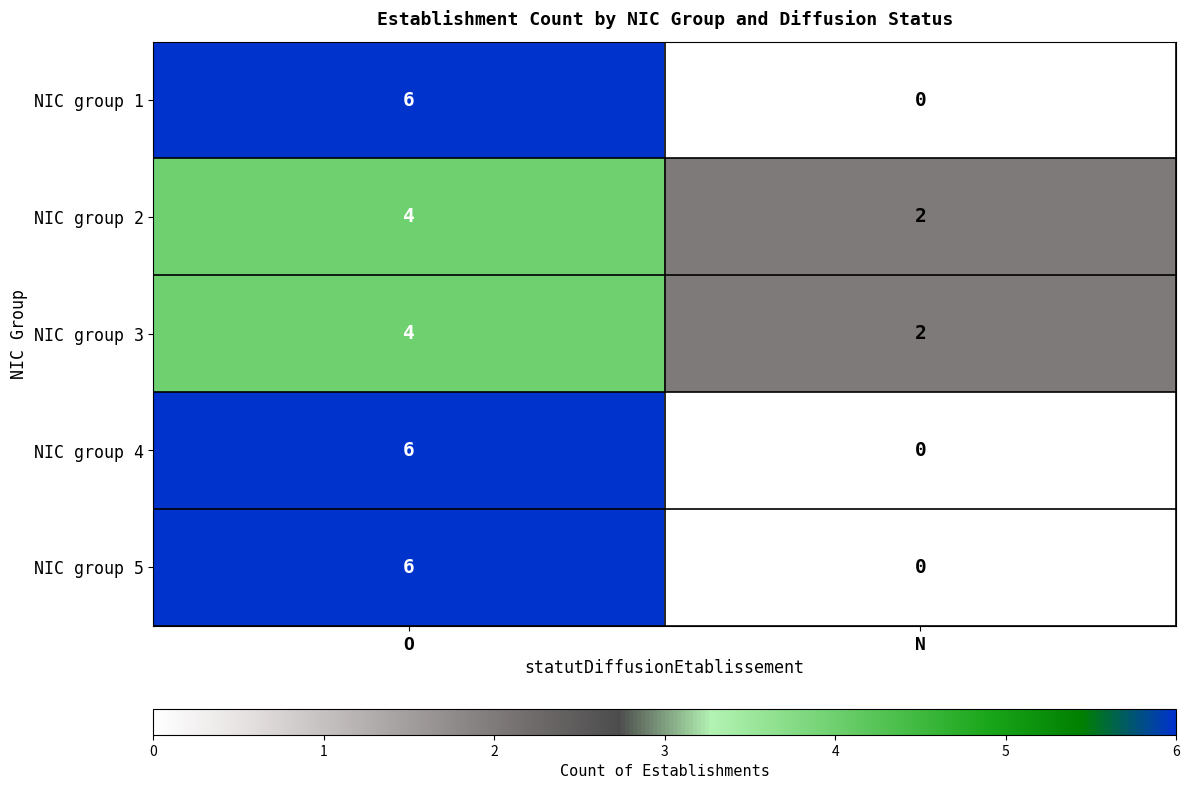

List the labels in order of NIC group 2 value, largest first.

O, N